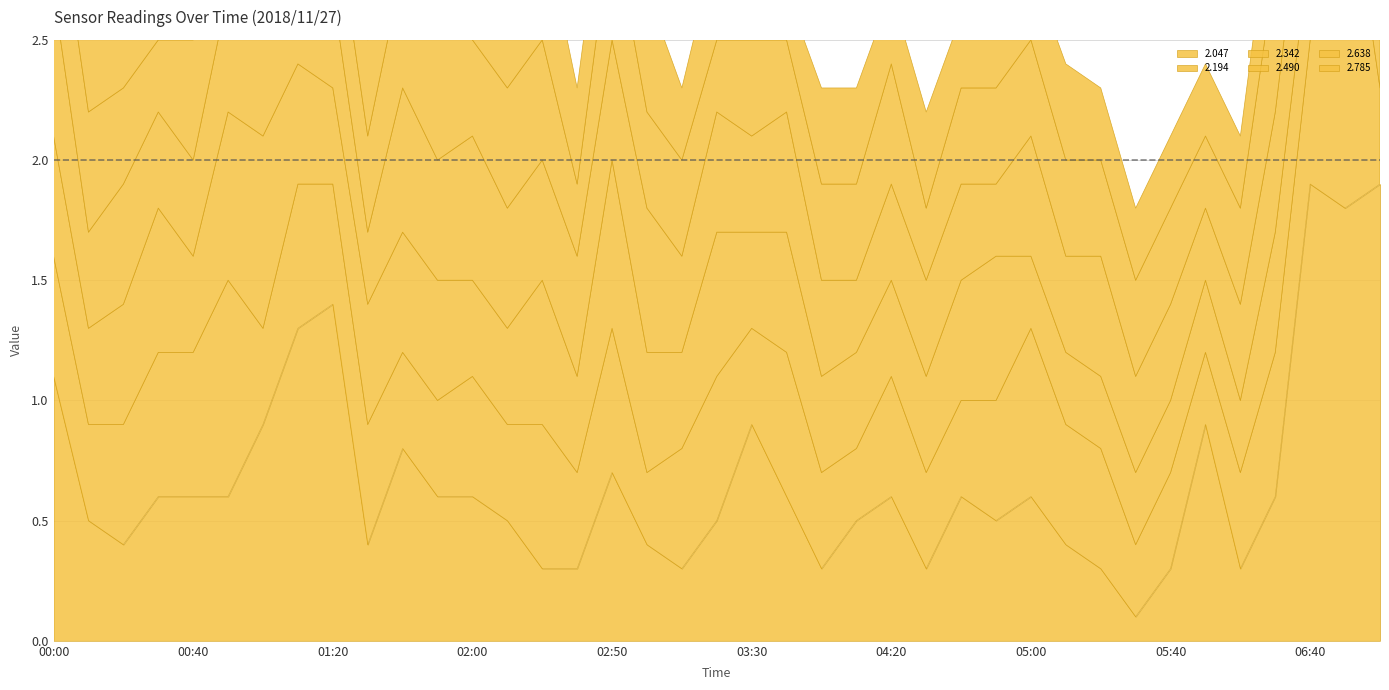

True or false: 2.490 has a value of 0.1 at 04:00.

False